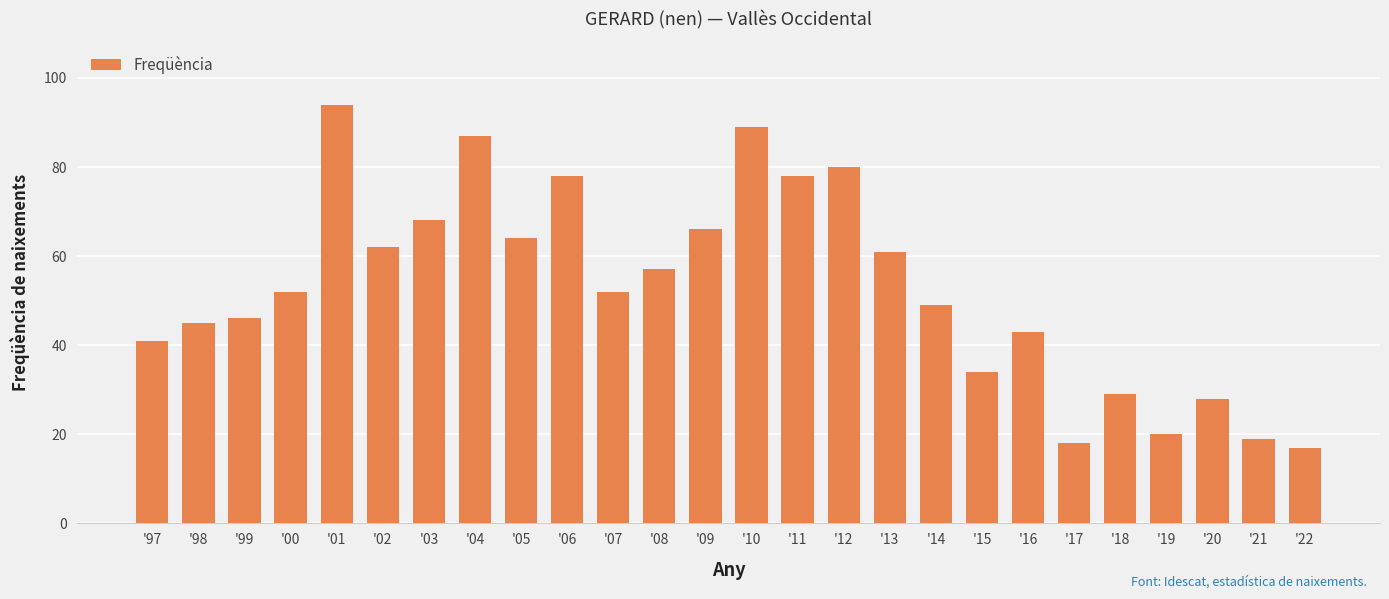

The value at '05 is 64. True or false?

True